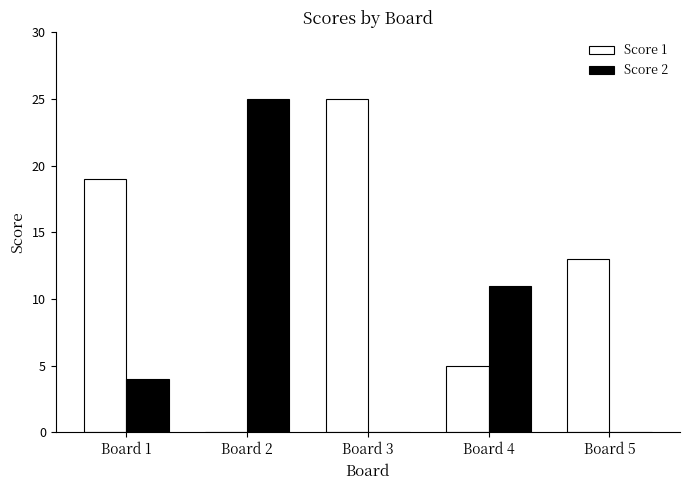

What is the sum of all Score 1 values?

62